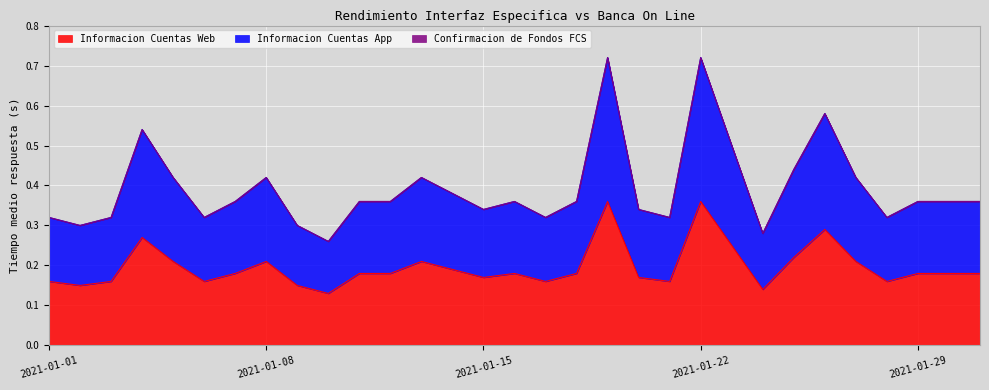

True or false: Informacion Cuentas Web and Informacion Cuentas App cross at least once.

False